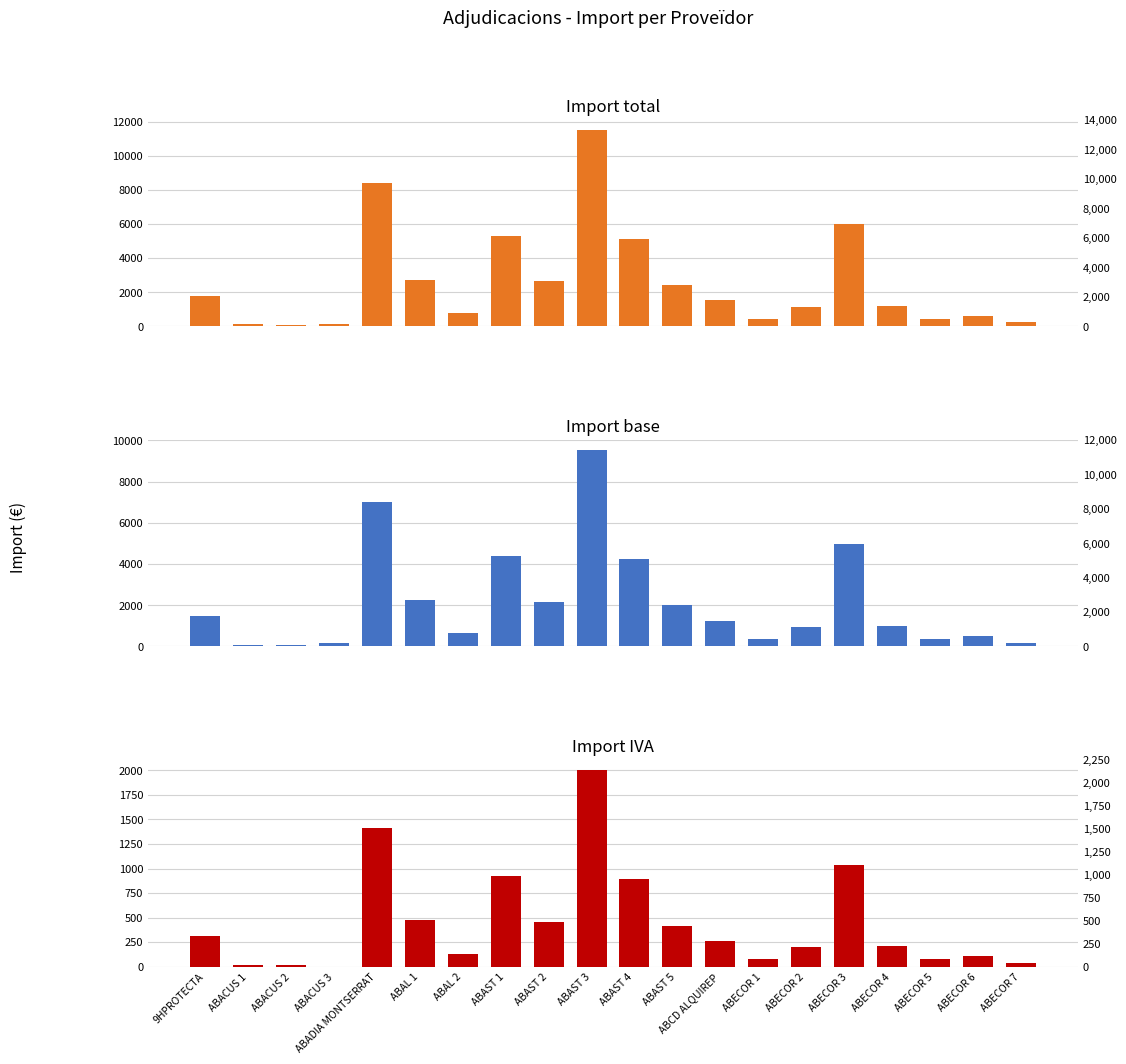

What is the difference between the highest and lowest values at ABECOR 5?

375.3